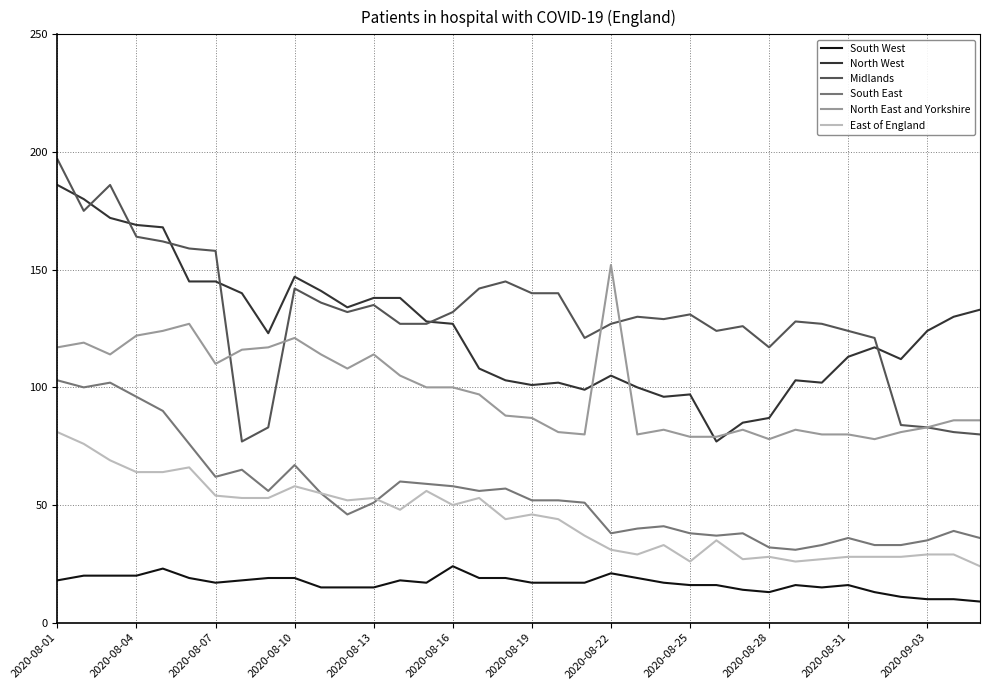

What is the difference between the maximum and minimum values in the North West series?

109